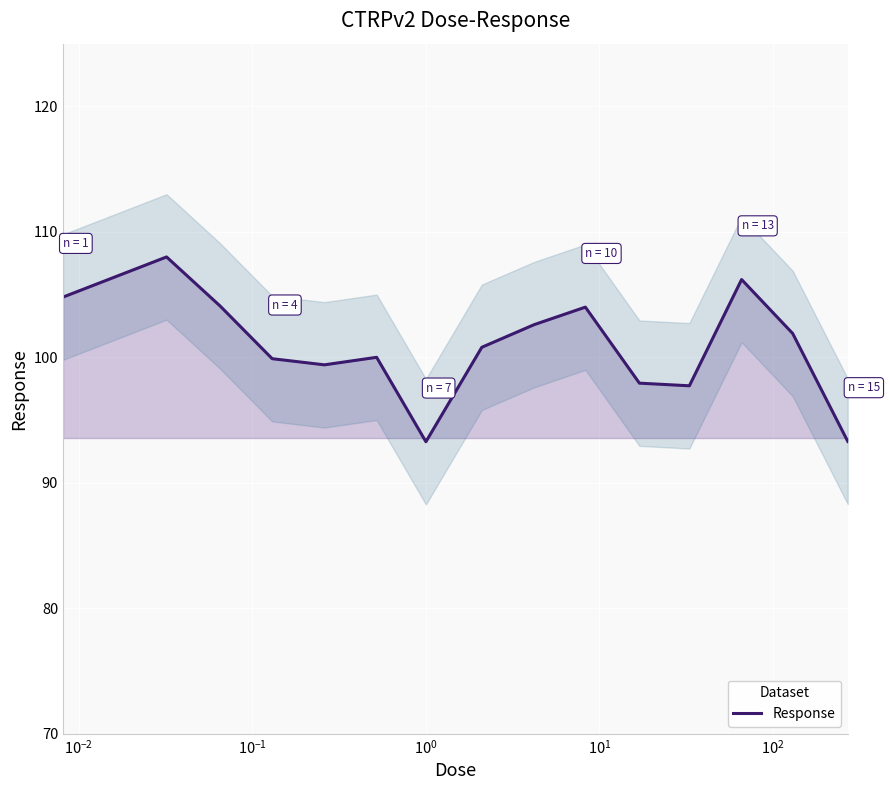

Reading left to right, list all the values displayed in this chart.

104.8	108.0	104.1	99.9	99.4	100.0	93.3	100.8	102.6	104.0	97.9	97.7	106.2	101.9	93.3